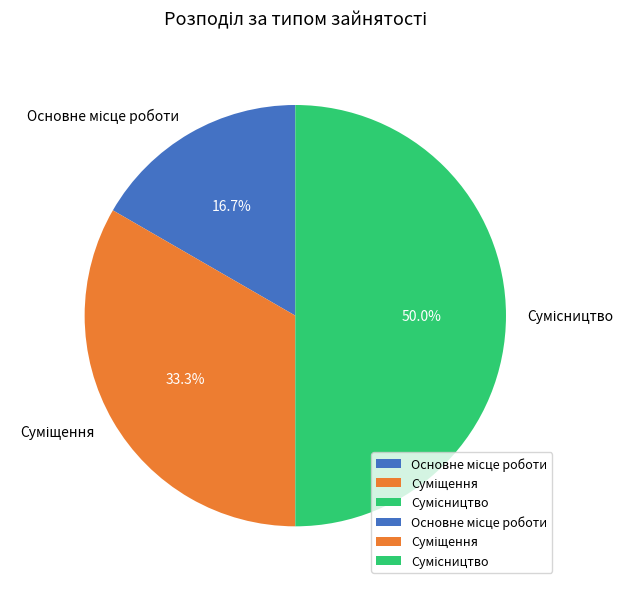

Which has a higher value, Основне місце роботи or Сумісництво?

Сумісництво